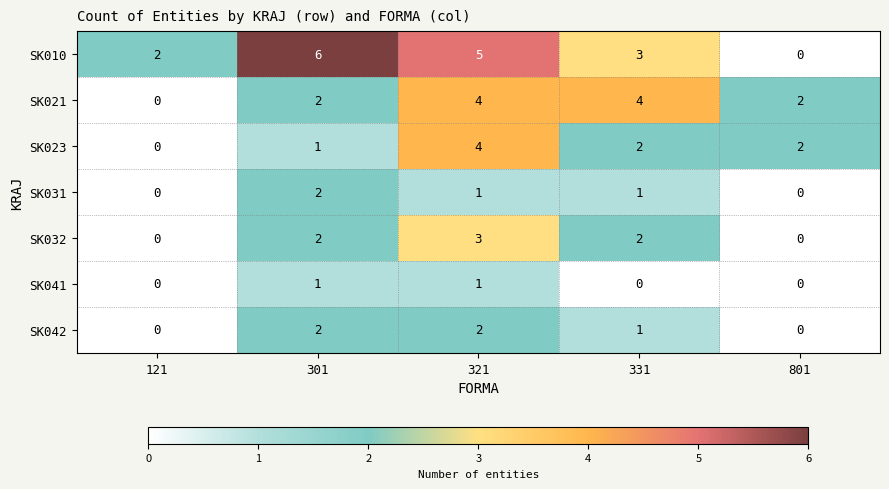

Is the value of SK031 at 331 greater than the value of SK021 at 121?

Yes